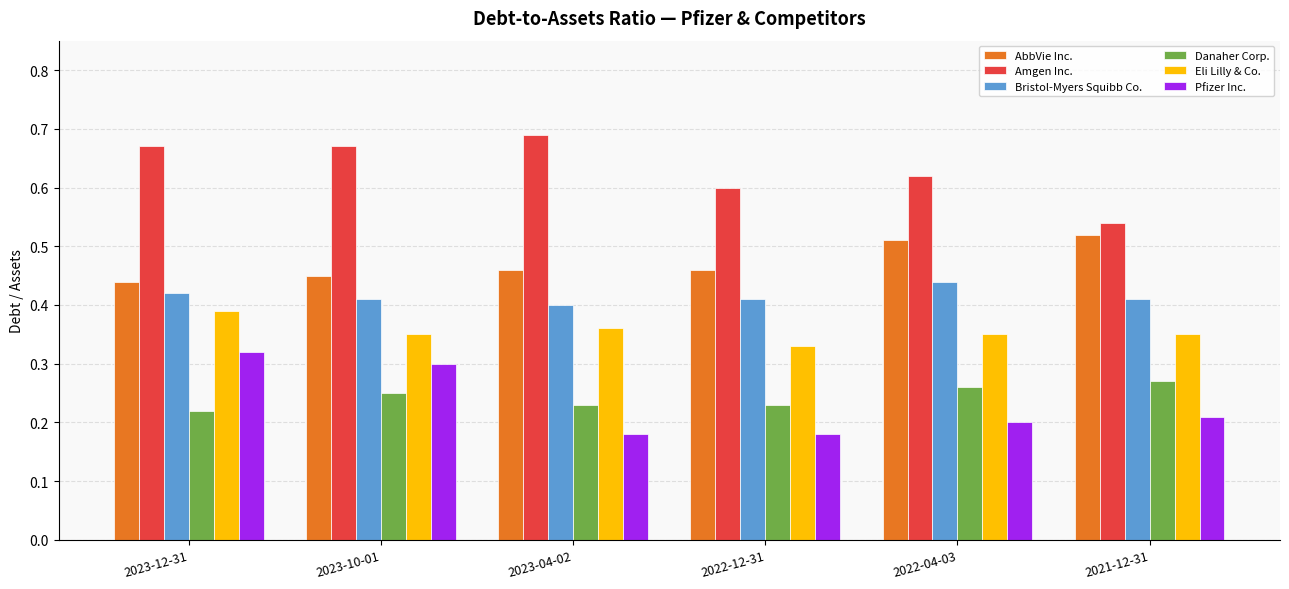

At how many categories does at least one series exceed 0?

6